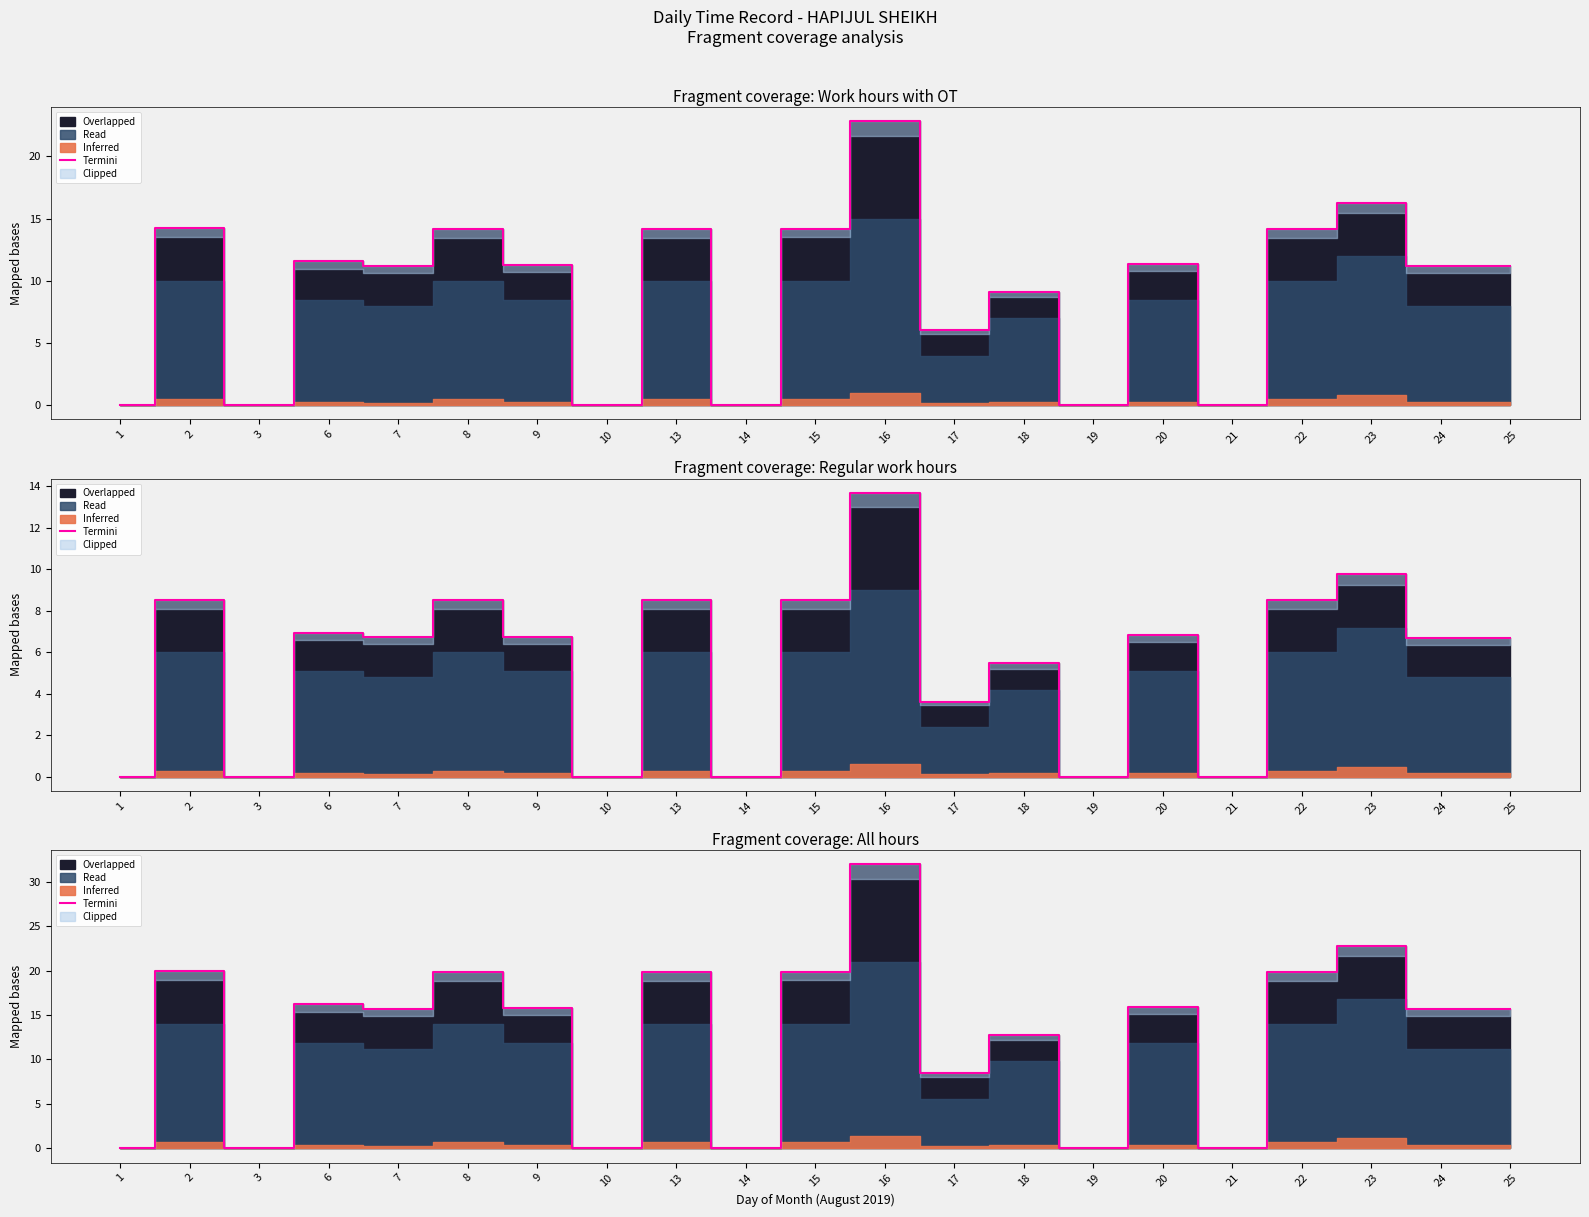

The chart shows a value of 0.0 at 1. True or false?

True